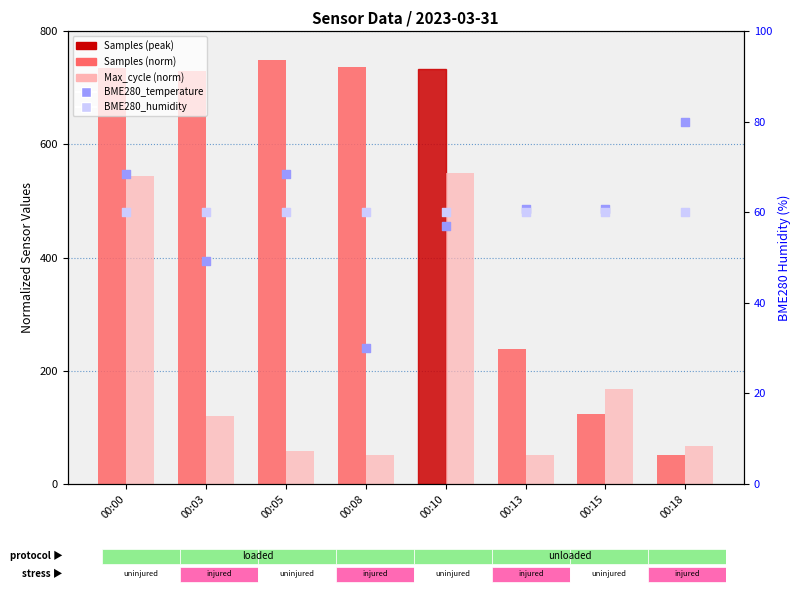

Which series has the largest total across all categories?

Samples (normalized)